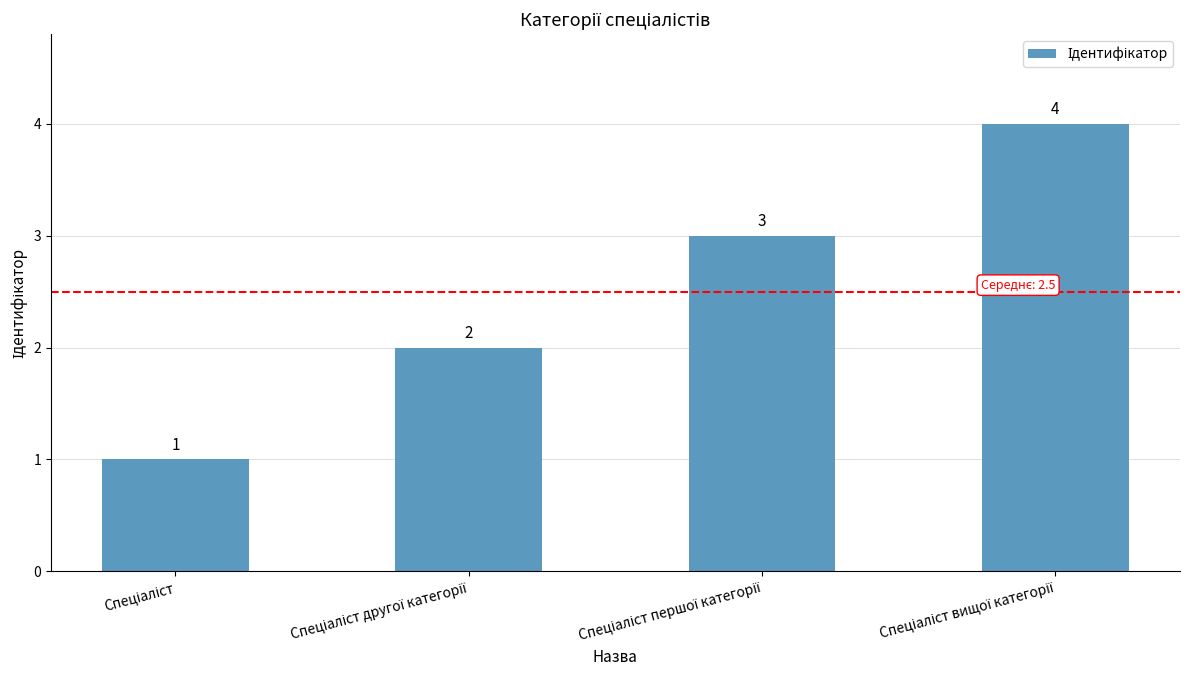

What is the maximum value shown in the chart?

4